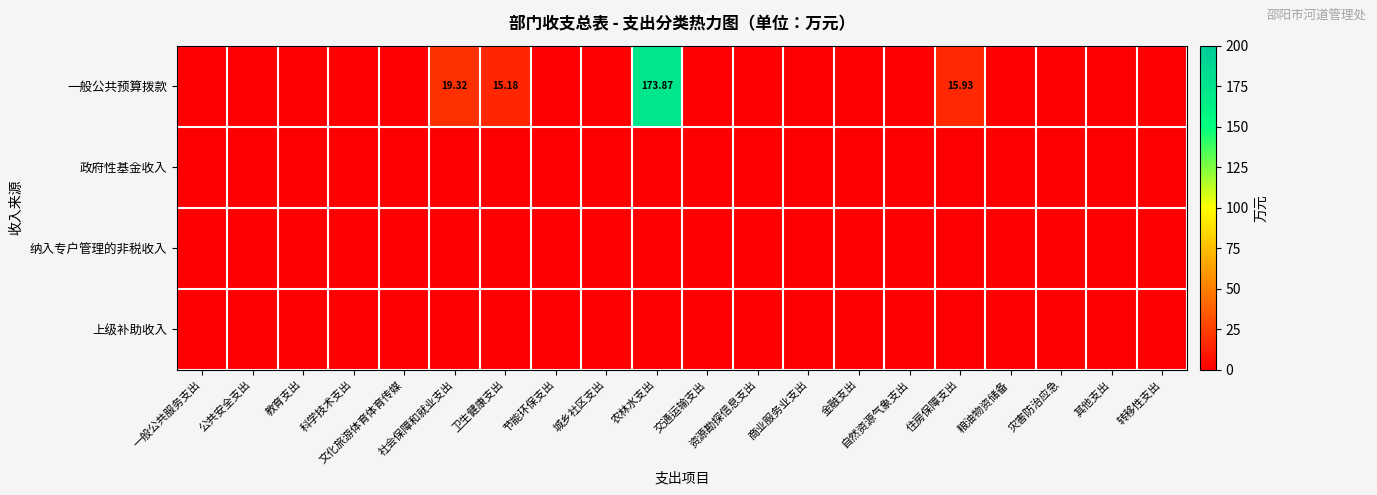

Between 公共安全支出 and 社会保障和就业支出, which is larger?

社会保障和就业支出